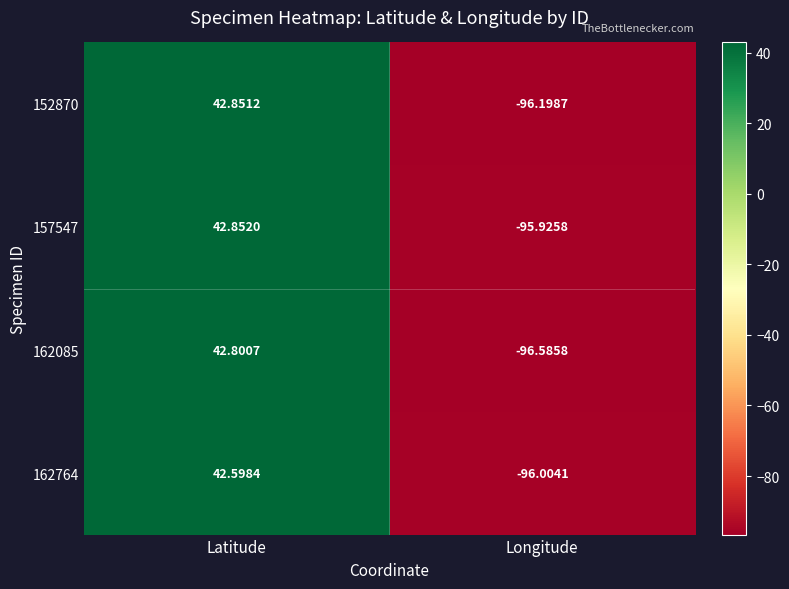

Rank the series by their maximum value, from highest to lowest.

157547, 152870, 162085, 162764